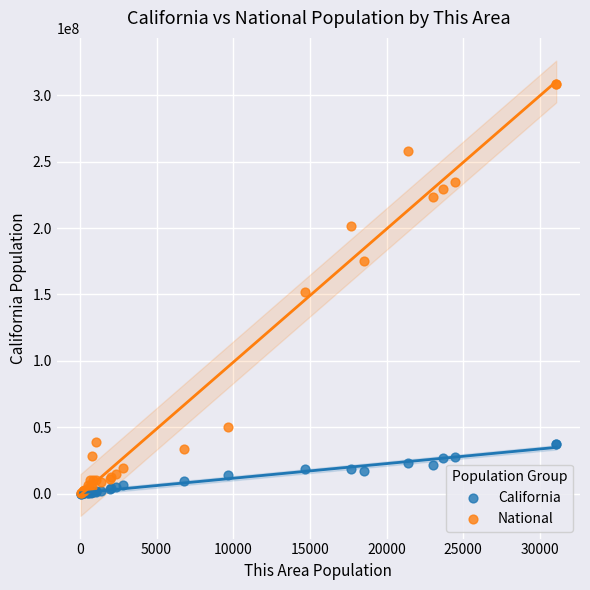

What are all the series names shown in the legend?

California, National